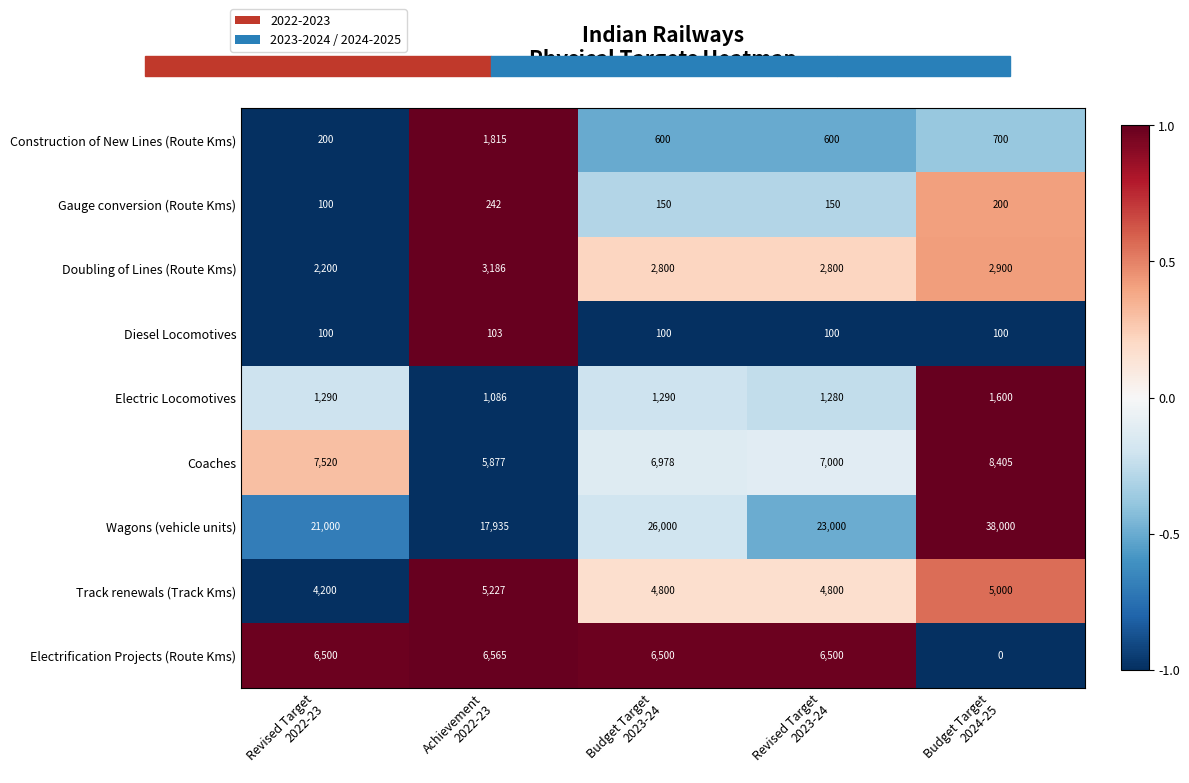

Which series has the largest range (max minus min)?

Wagons (vehicle units)